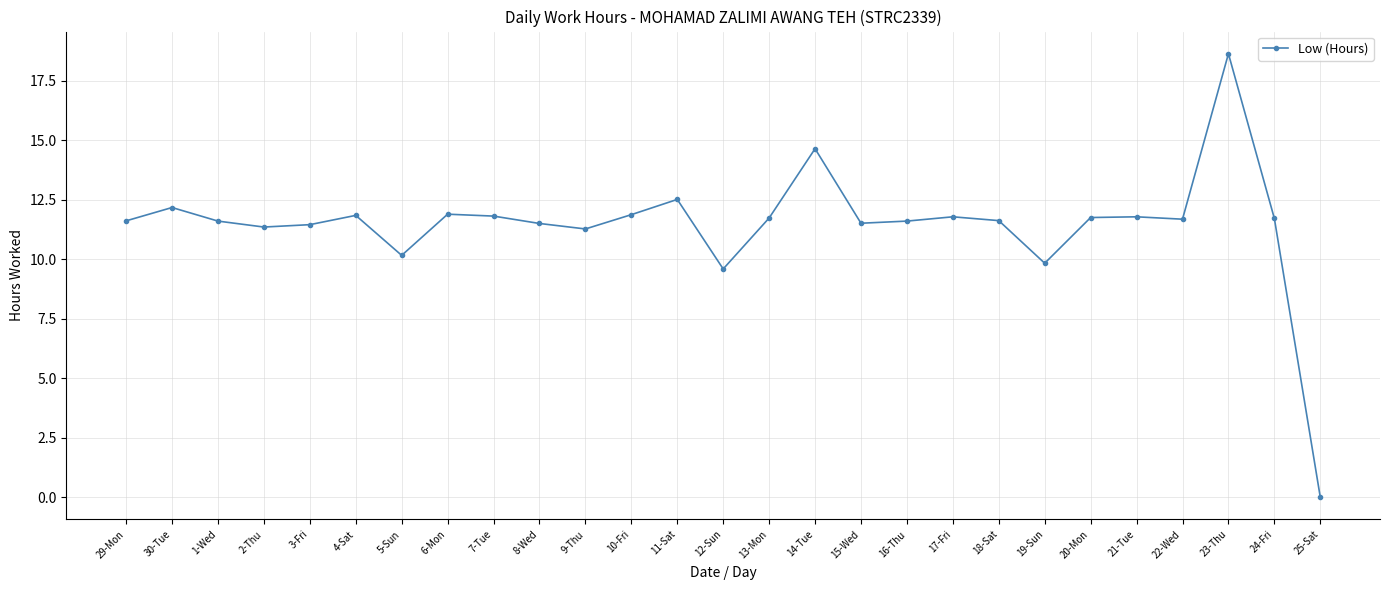

What is the greatest value displayed?

18.6